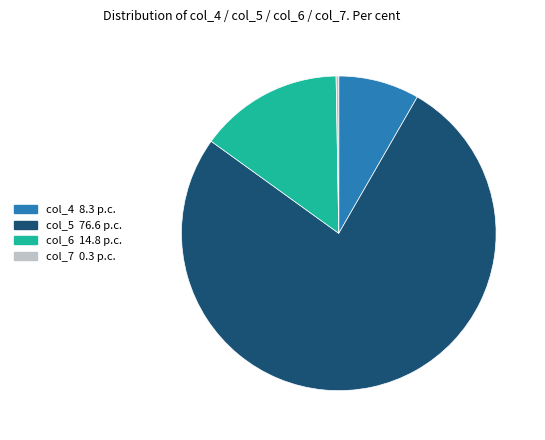

Approximately how many times larger is the value at col_4 compared to col_6?

0.6